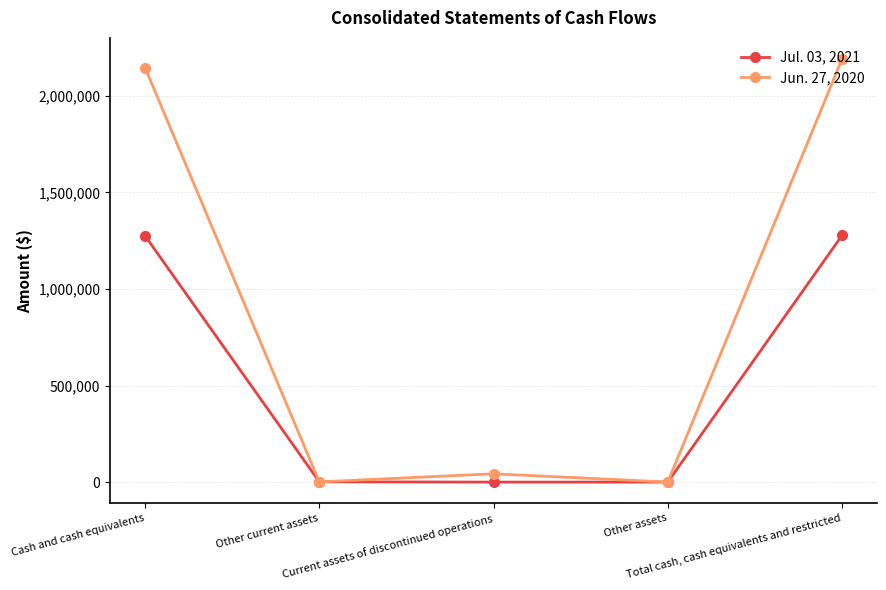

Between which two adjacent categories do Jun. 27, 2020 and Jul. 03, 2021 first intersect?

Cash and cash equivalents and Other current assets